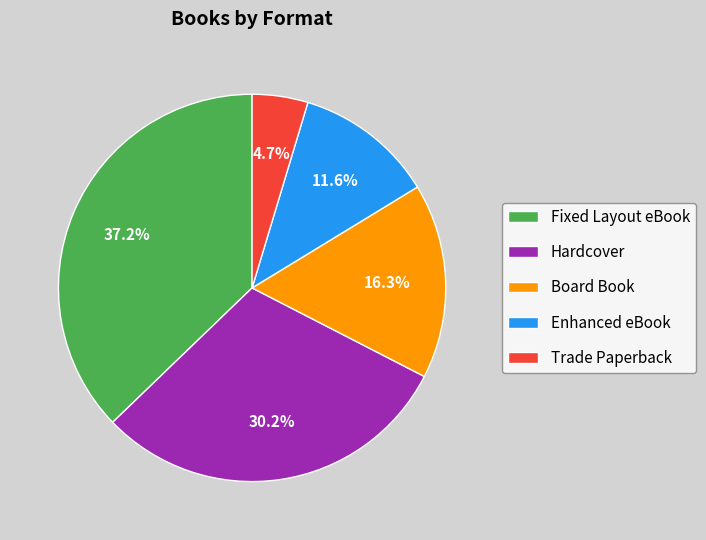

What is the largest slice in the pie chart?

Fixed Layout eBook